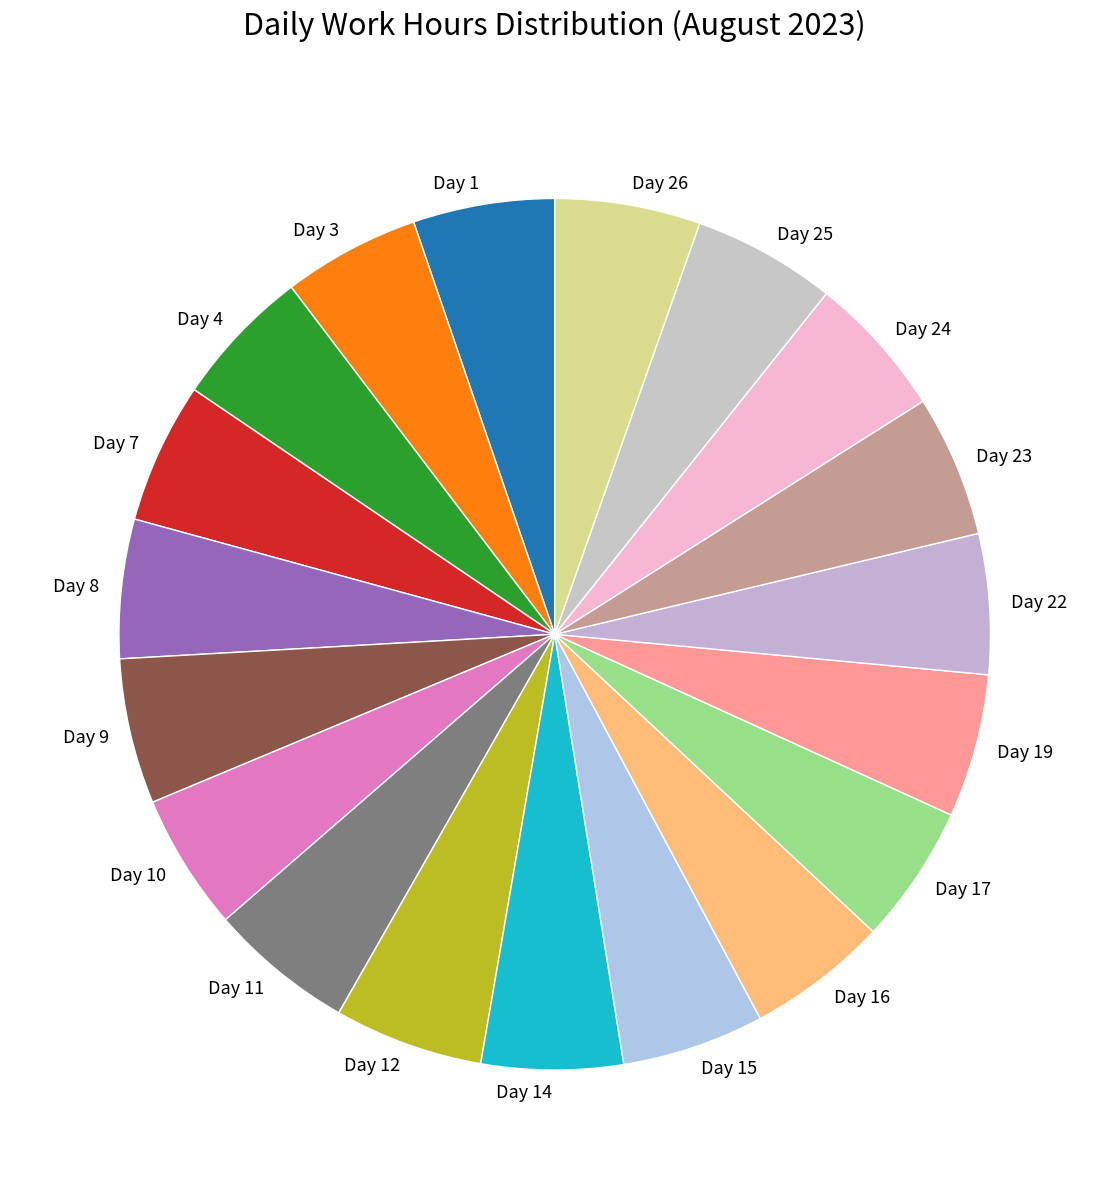

Is it true that Day 9 is 16% of the pie?

False